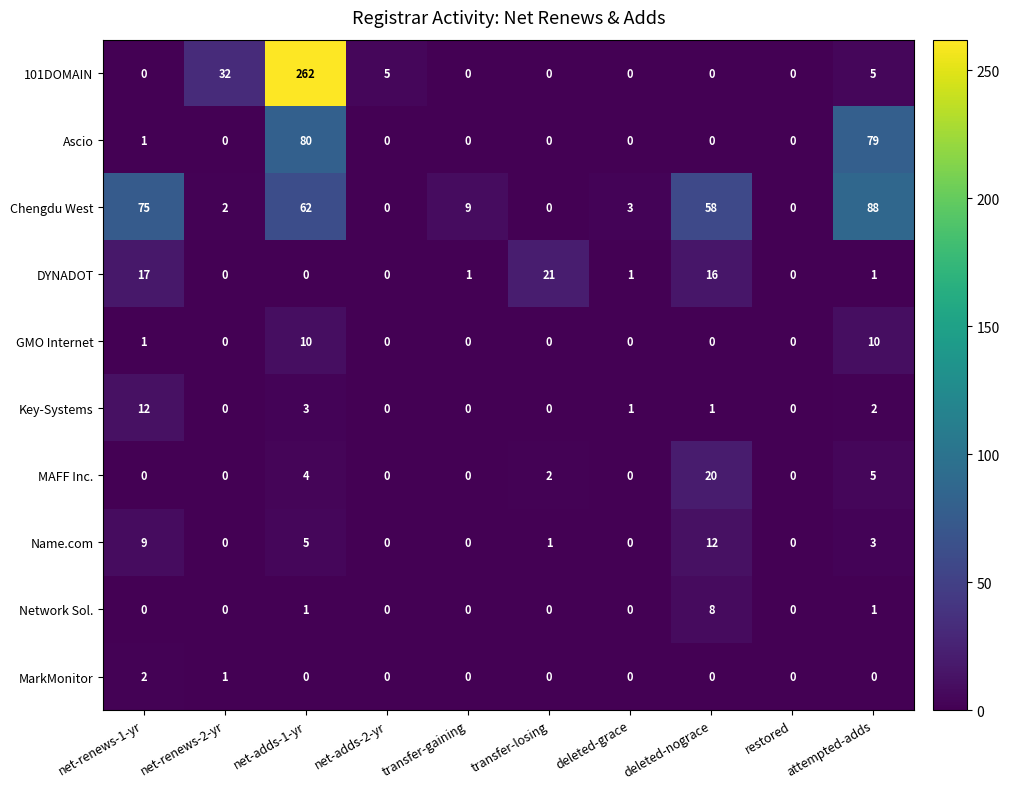

Count the number of data series in this chart.

10